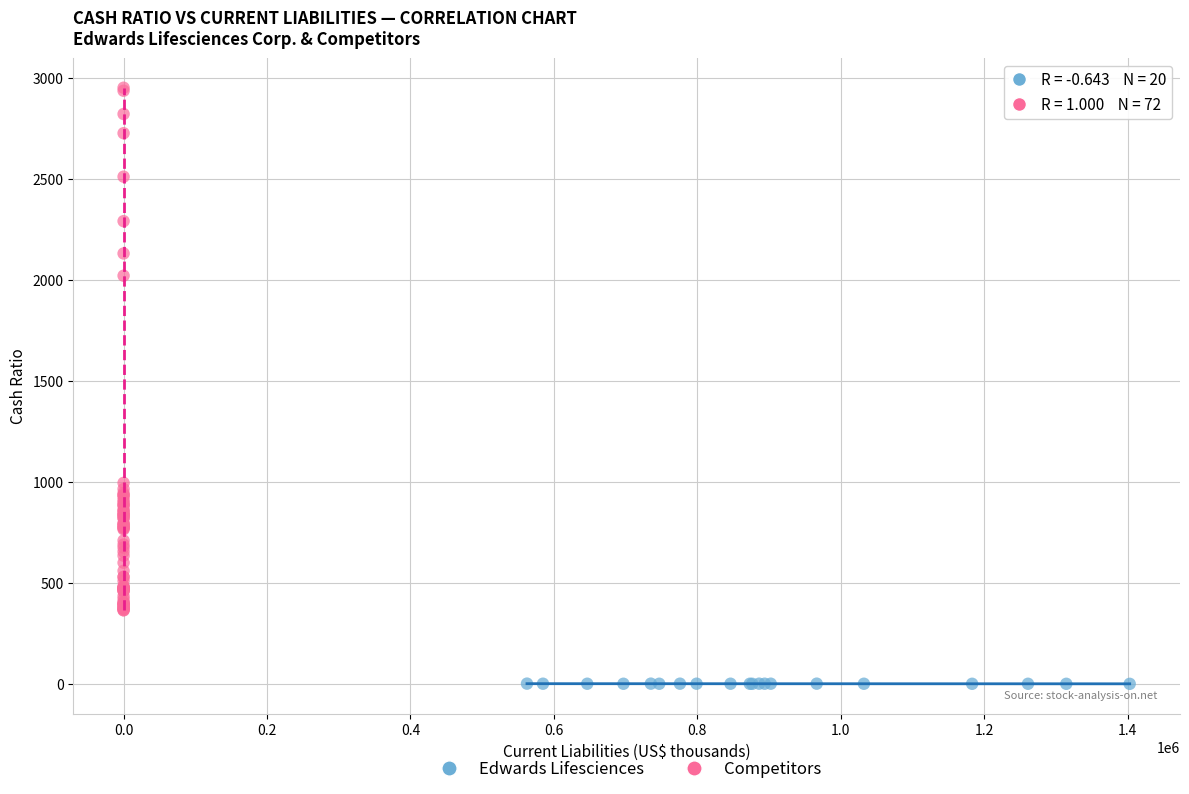

Which series contains the highest Y value?

Competitors